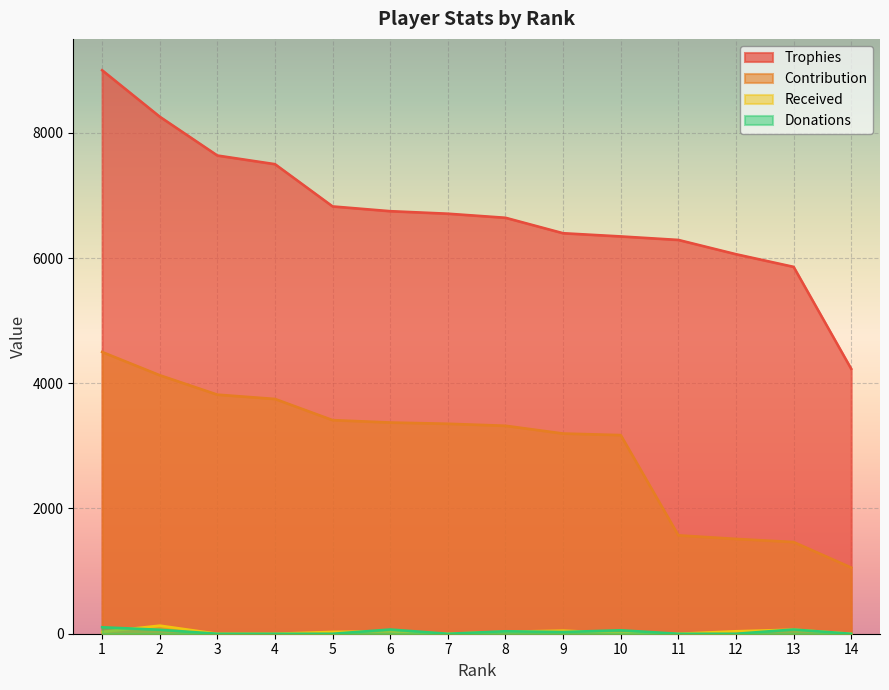

At which category does the chart reach its peak across all series?

1